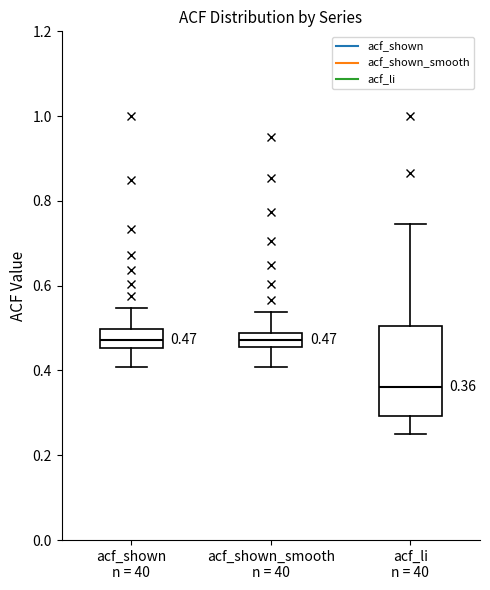

Which box's median line is the lowest?

acf_li n = 40